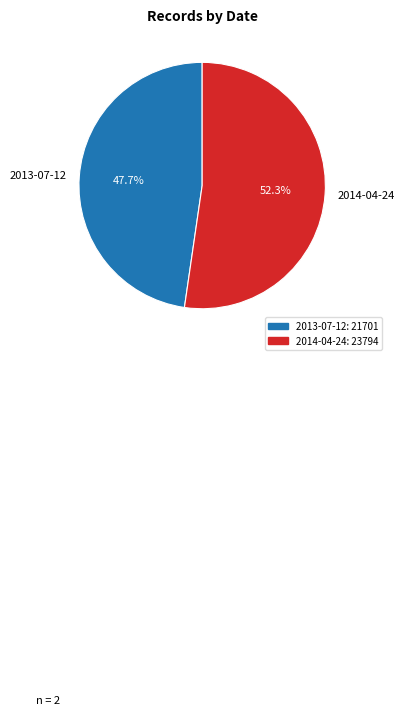

What is the ratio of the value at 2014-04-24 to the value at 2013-07-12?

1.1